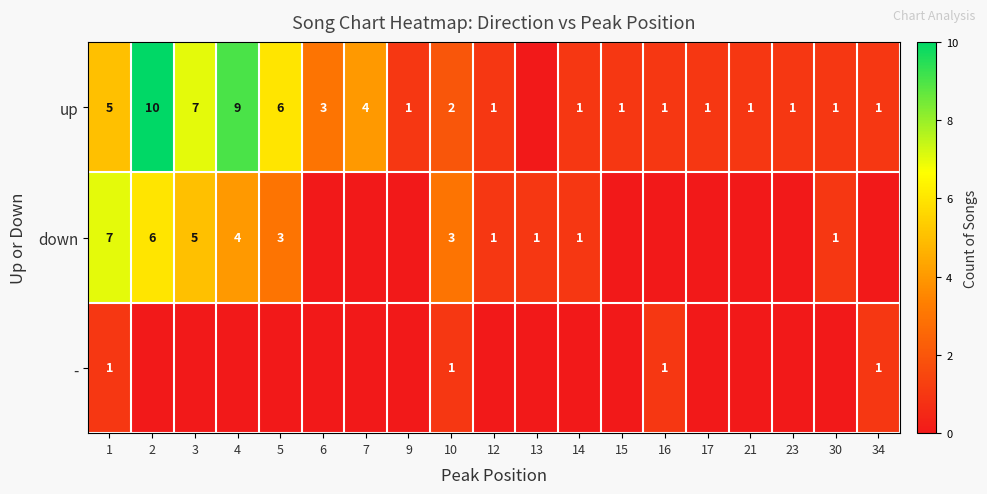

The value of down at 4 is 6. True or false?

False